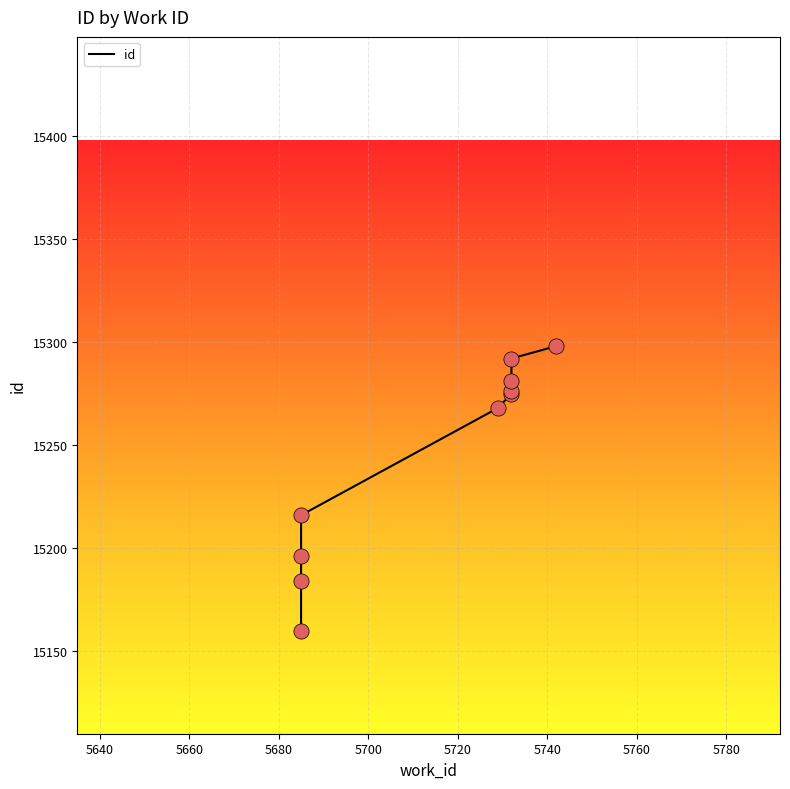

What is the change in value from 5680 to 5760?

+65